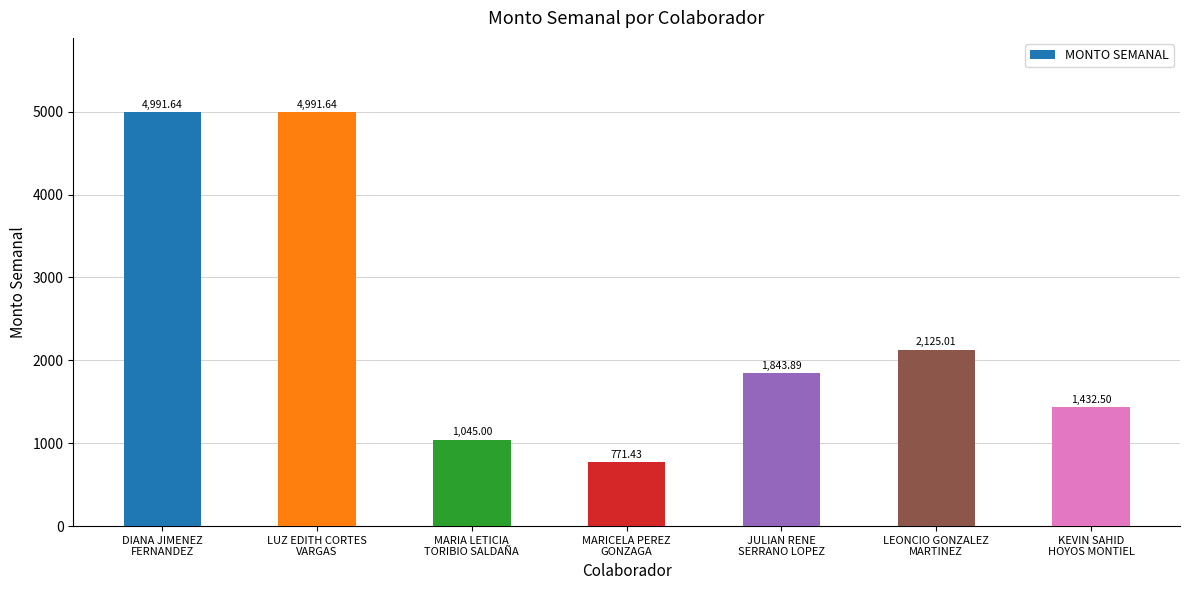

What is the difference between the maximum and minimum values?

4220.2